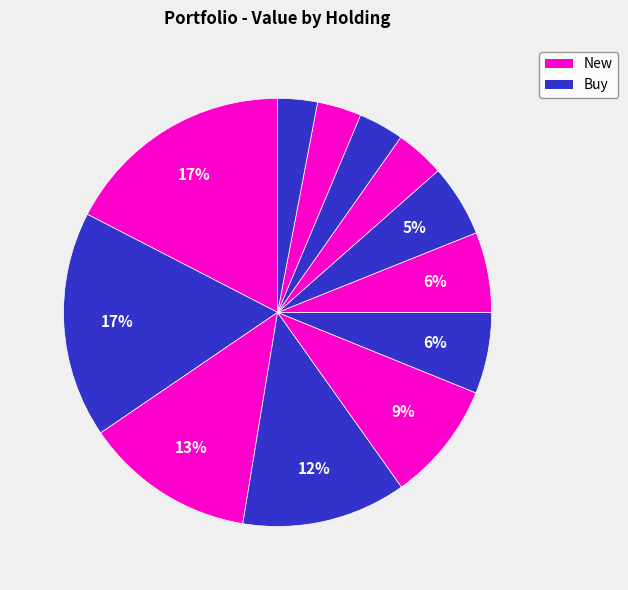

Is there any slice that represents more than half of the pie?

No